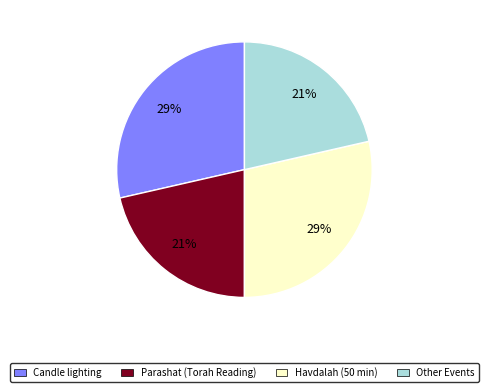

To the nearest percent, what is the average slice percentage?

25%